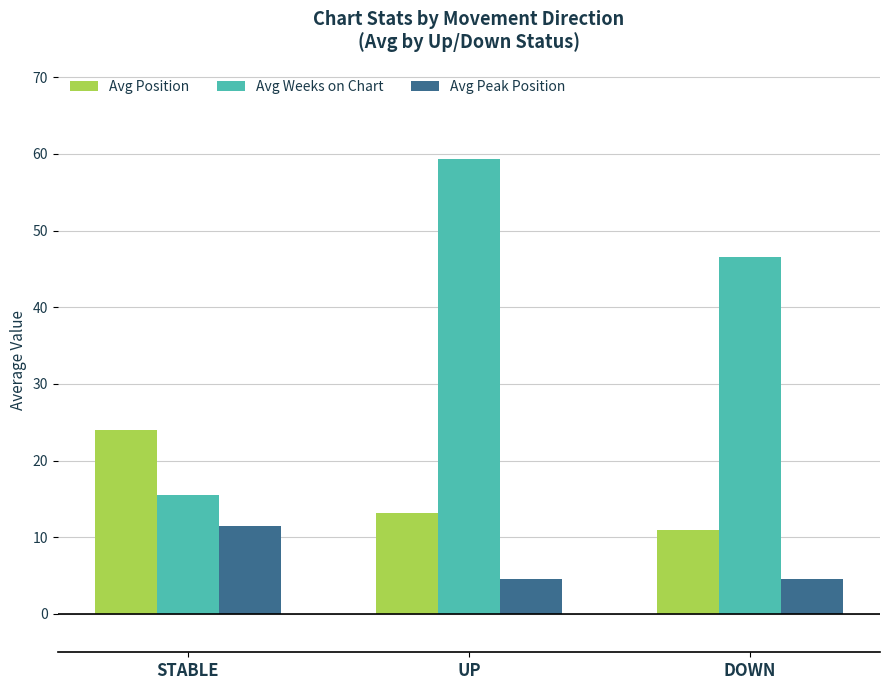

True or false: Avg Peak Position has a value of 4.5 at DOWN.

True